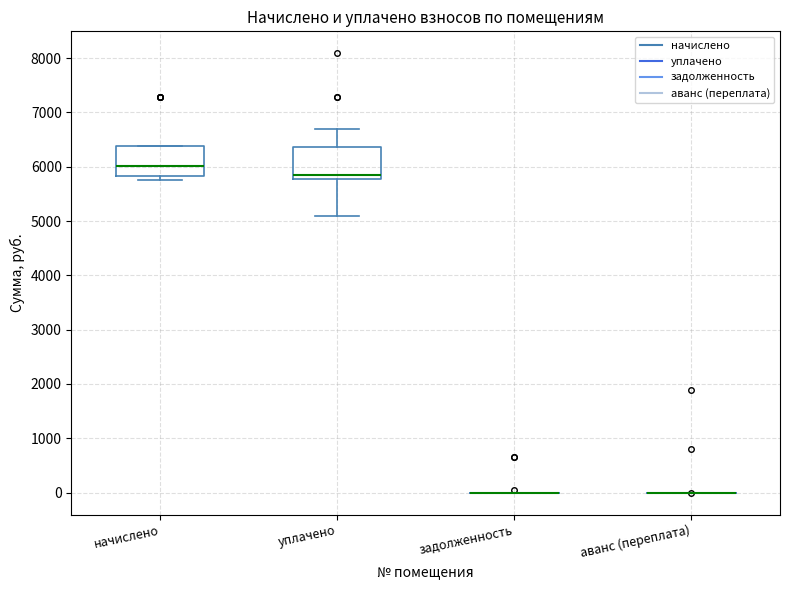

Reading left to right, read every box against the y-axis: the position of its median line, the range the box covers, and the ends of its whiskers. The values are not printed on the chart, so give them approximately, as read against the axis.

начислено: median 6000, box 5800 to 6400, whiskers 5800 (just below the box's lower edge) to 6400
уплачено: median 5800 (just above the box's lower edge), box 5800 to 6400, whiskers 5100 to 6700
задолженность: box collapsed to a line at 0, whiskers 0 to 0
аванс (переплата): box collapsed to a line at 0, whiskers 0 to 0